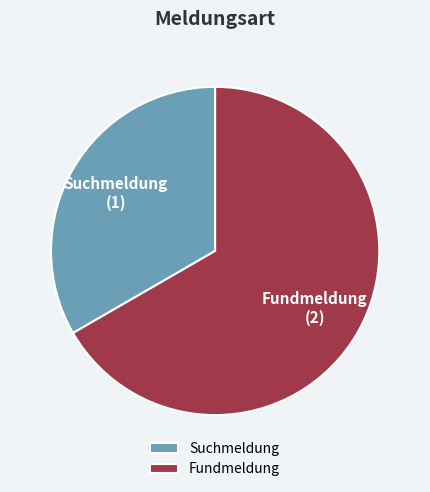

How many segments does this pie chart have?

2